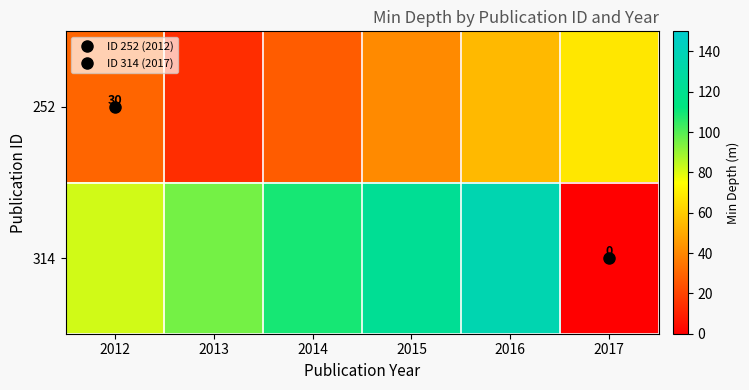

The value of 252 at 2013 is 13.6. True or false?

True